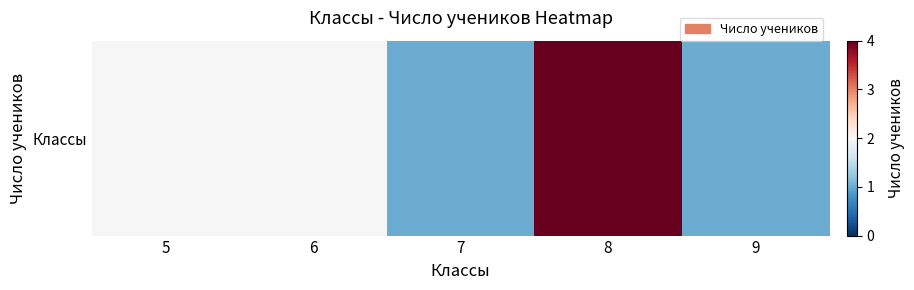

Is it true that the value at 7 is 2?

False